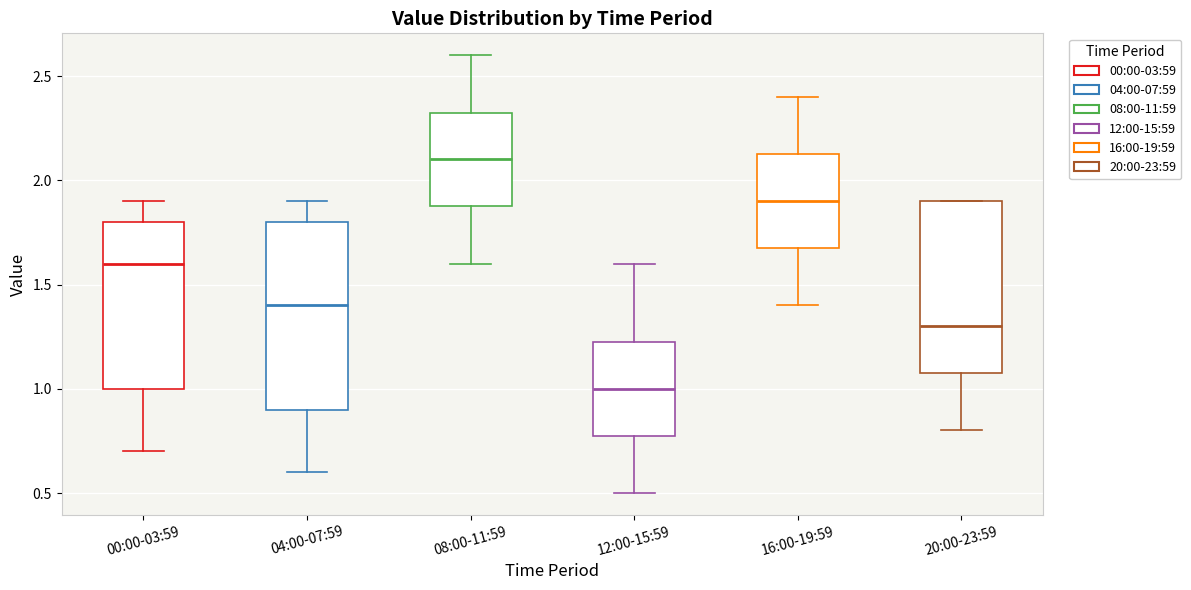

Where is the upper edge of the box for 20:00-23:59 on the y-axis? The values are not printed on the chart, so give them approximately, as read against the axis.

1.90